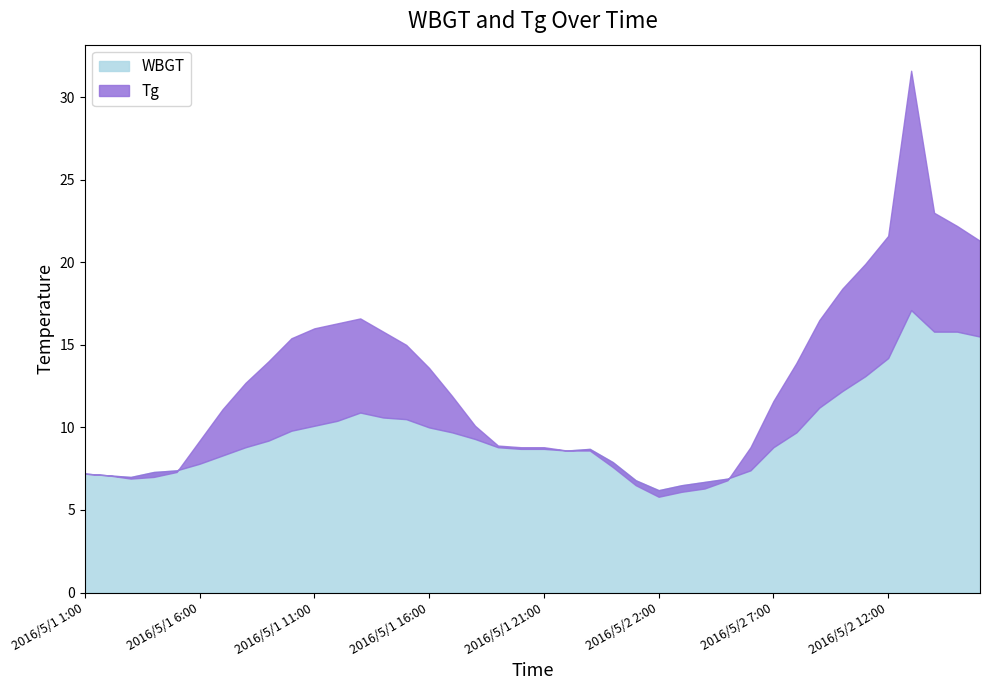

True or false: WBGT and Tg intersect in this chart.

True